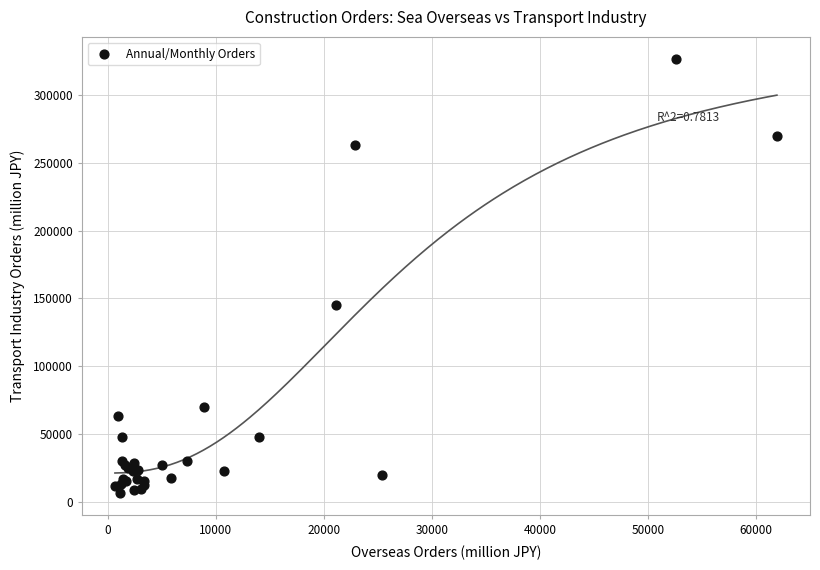

What Y value in the scatter plot is closest to 166548?

145415